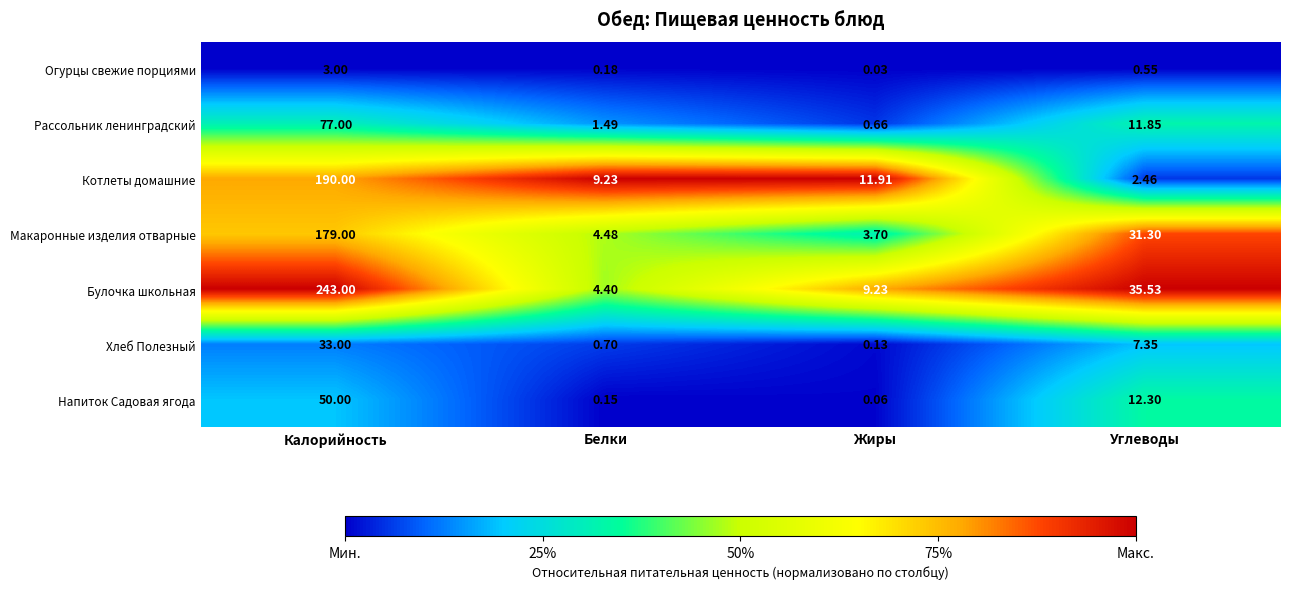

At which category is the sum across all series the highest?

Калорийность